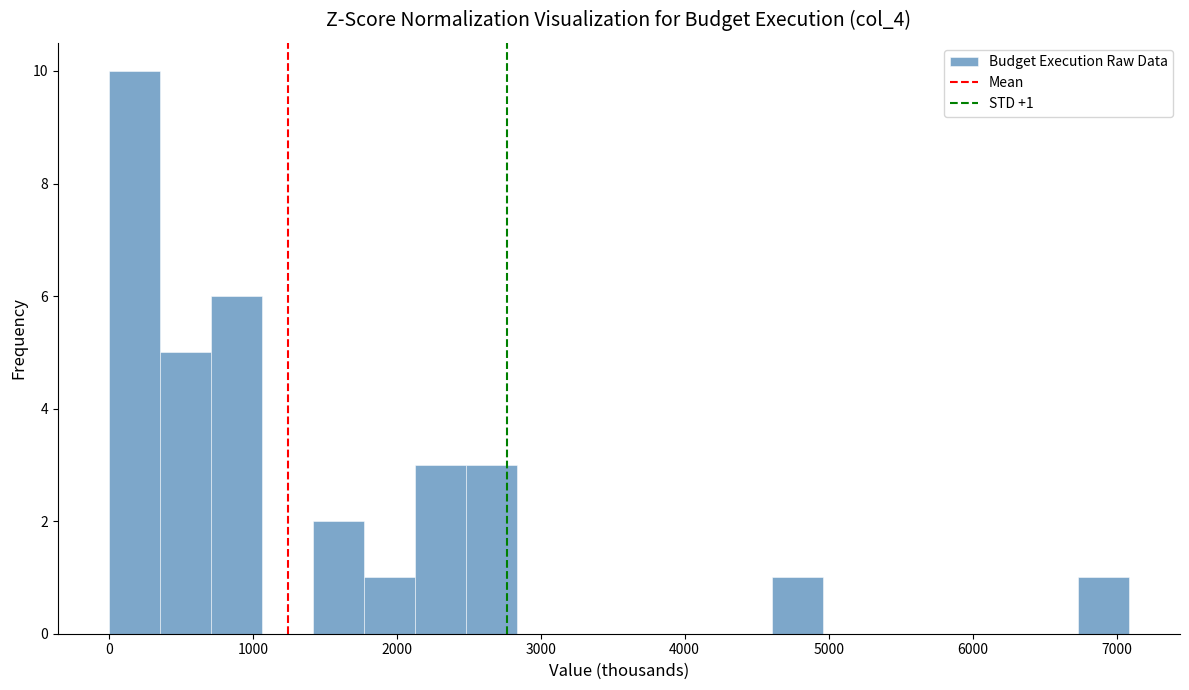

Read against the x-axis, roughly where is the centre of the tallest bar?

200